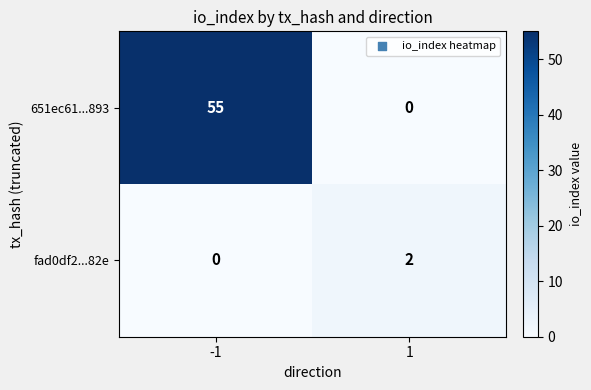

True or false: fad0df2...82e has a value of 3 at 1.

False